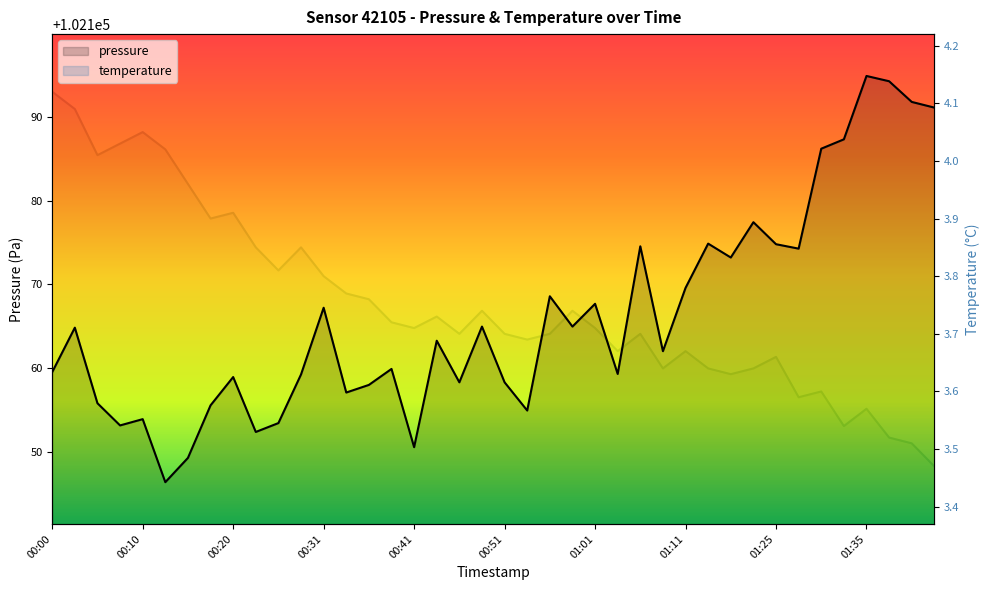

True or false: temperature has more than 2 interior local peaks.

True